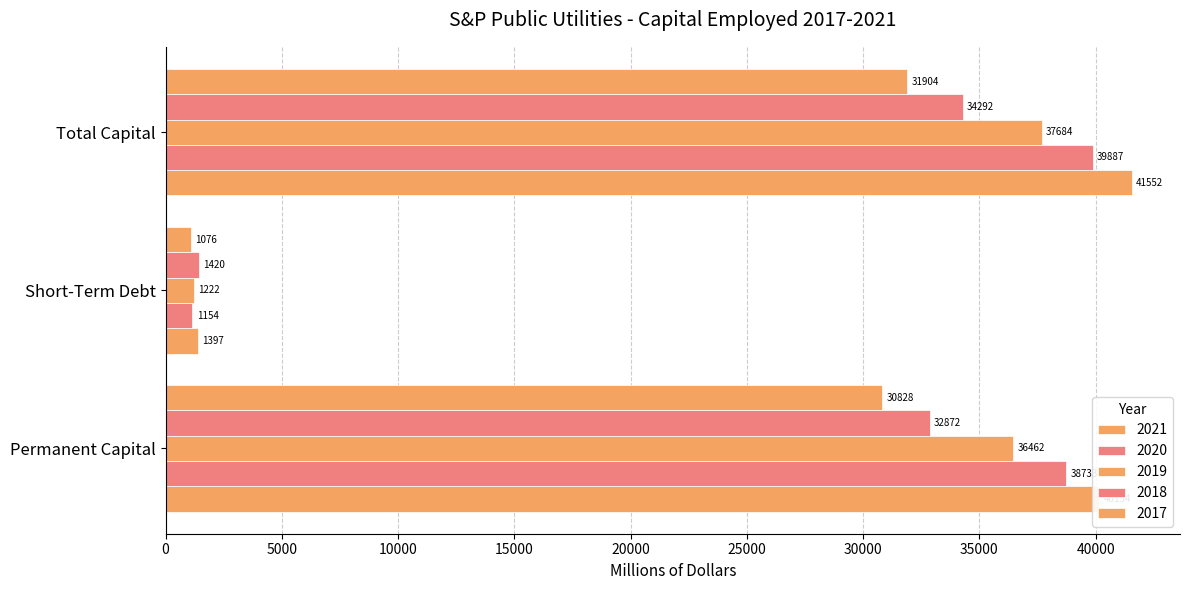

List the series in order of their overall mean, lowest first.

2017, 2018, 2019, 2020, 2021